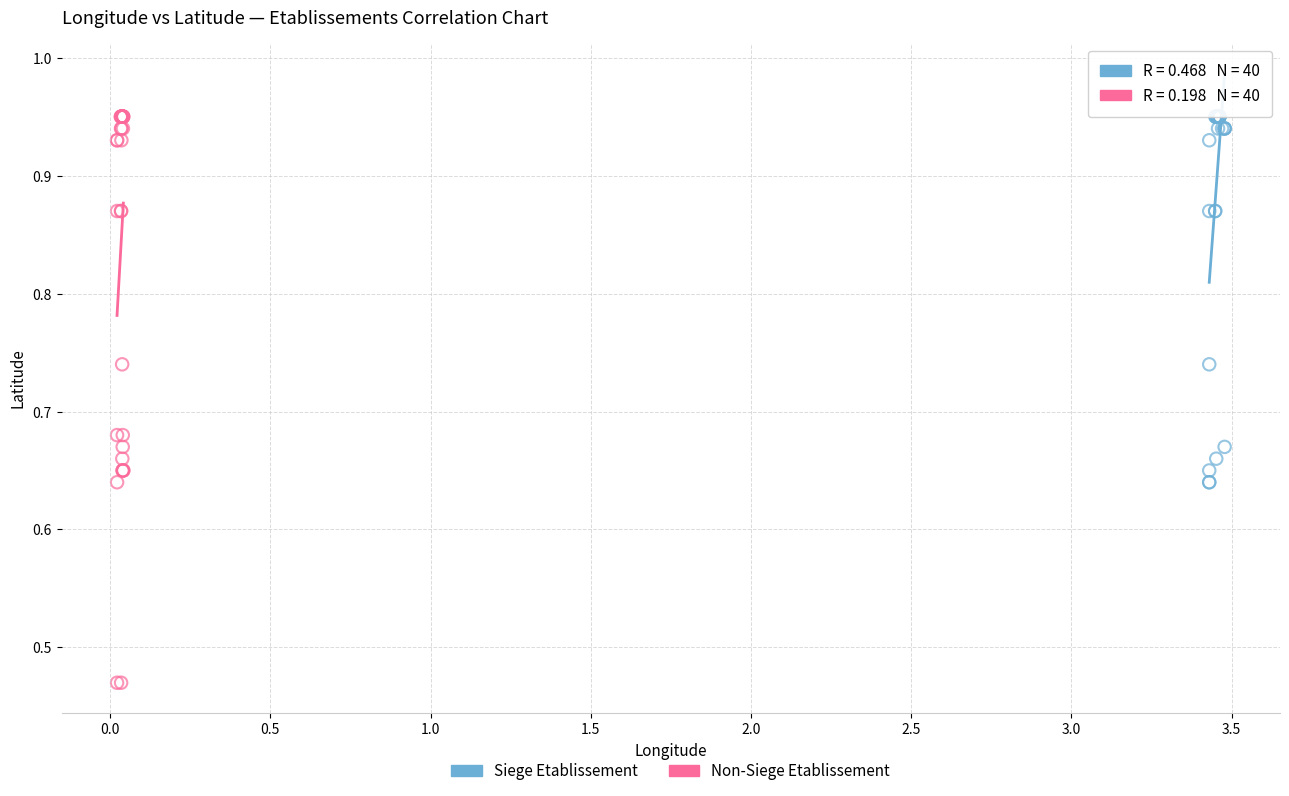

Which series reaches the minimum Y coordinate?

Non-Siege Etablissement